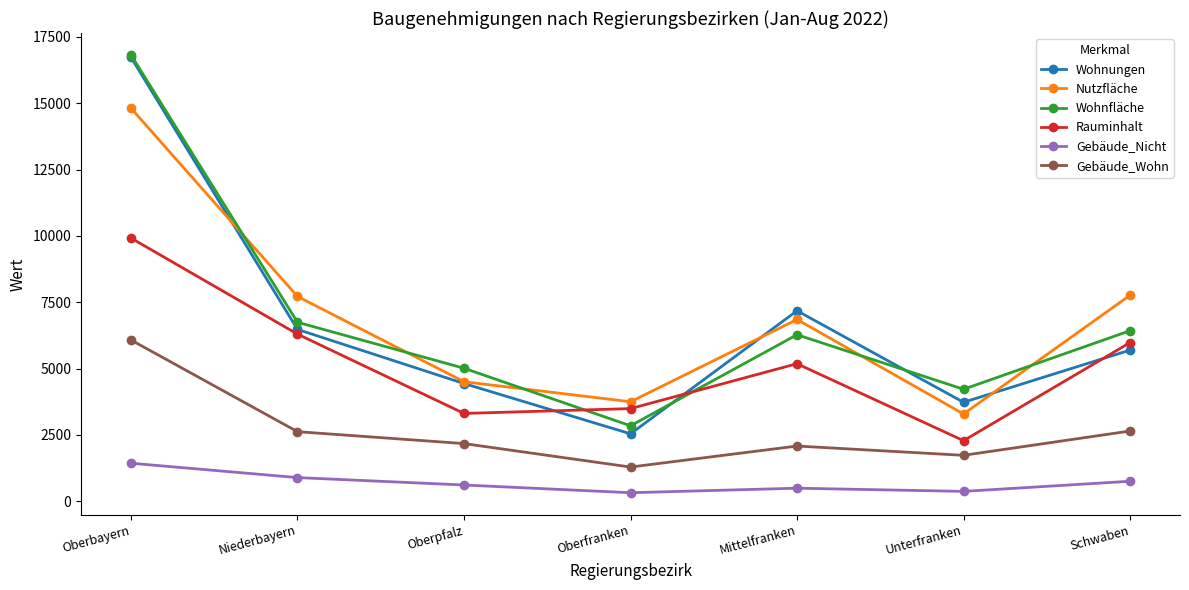

How many series are shown in this chart?

6